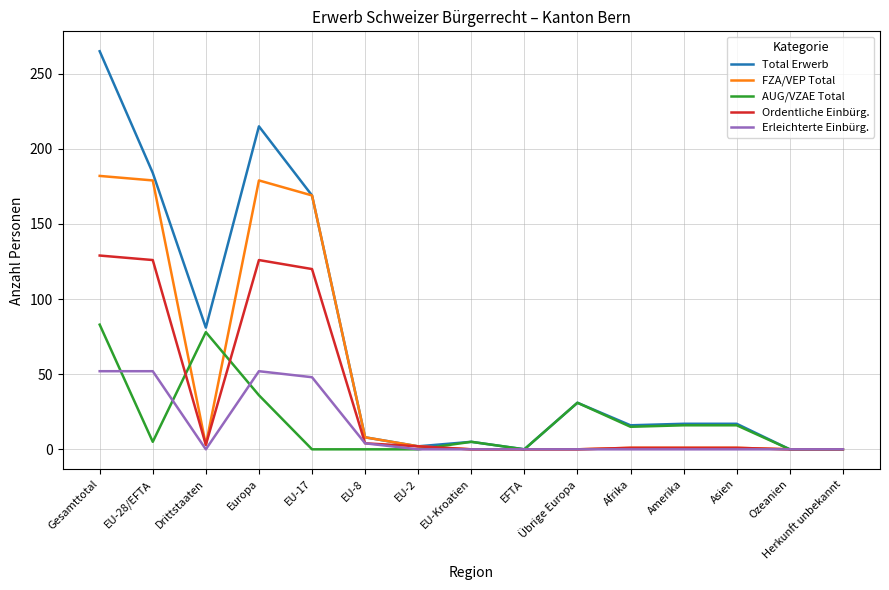

Rank the series by their maximum value, from highest to lowest.

Total Erwerb, FZA/VEP Total, Ordentliche Einbürg., AUG/VZAE Total, Erleichterte Einbürg.